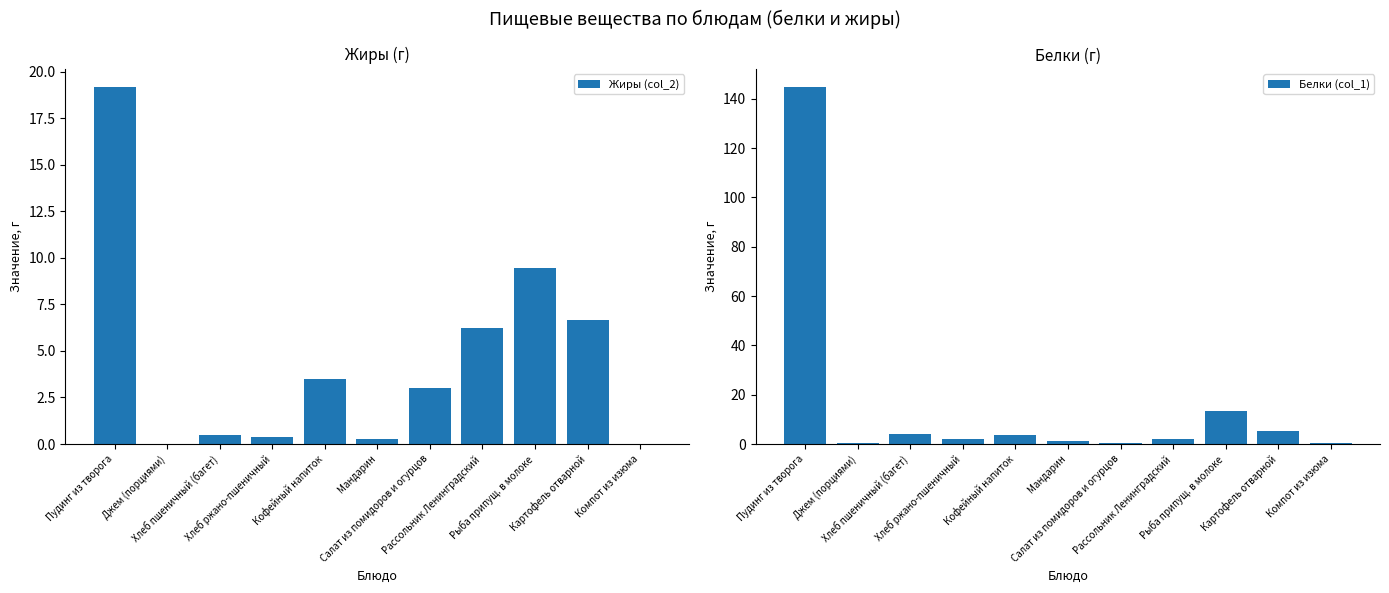

Which category has the lowest value in the Белки (col_1) series?

Джем (порциями)